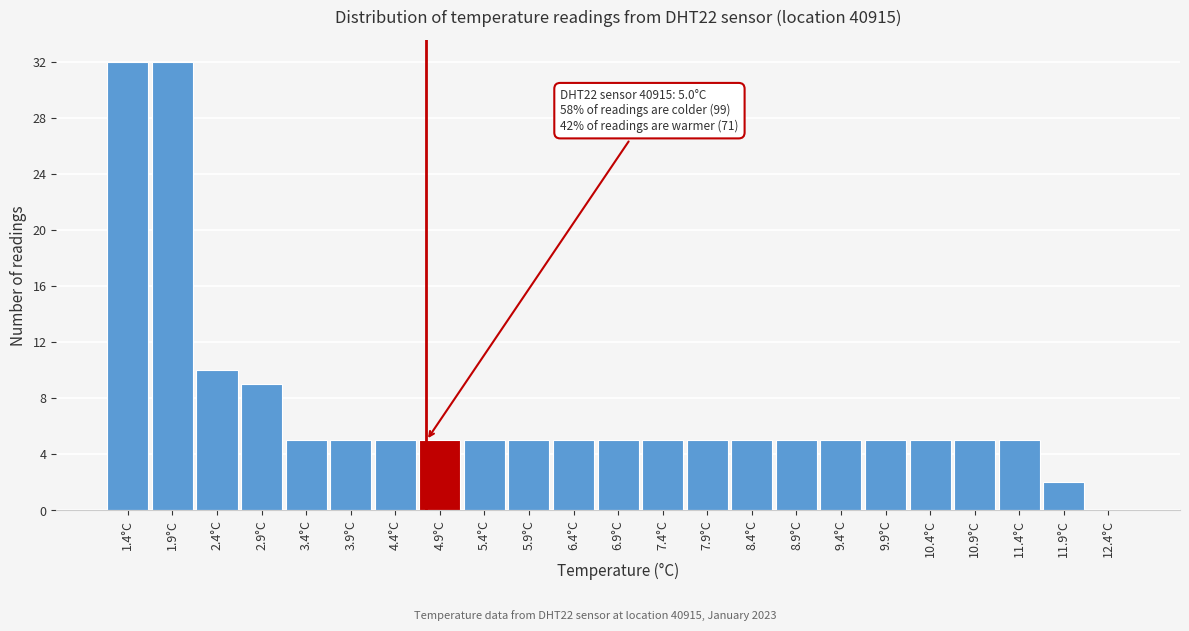

Reading left to right, what are all the values shown in this chart?

1.4°C=32	1.9°C=32	2.4°C=10	2.9°C=9	3.4°C=5	3.9°C=5	4.4°C=5	4.9°C=5	5.4°C=5	5.9°C=5	6.4°C=5	6.9°C=5	7.4°C=5	7.9°C=5	8.4°C=5	8.9°C=5	9.4°C=5	9.9°C=5	10.4°C=5	10.9°C=5	11.4°C=5	11.9°C=2	12.4°C=0